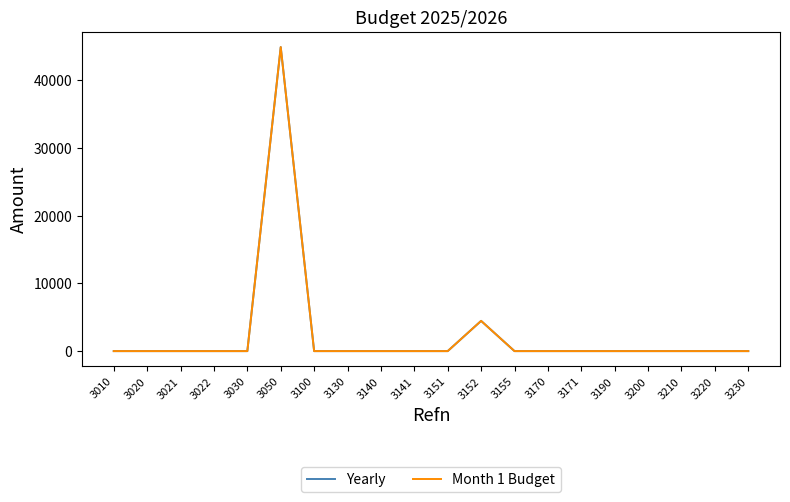

Does the chart display data point markers on the line(s)?

No